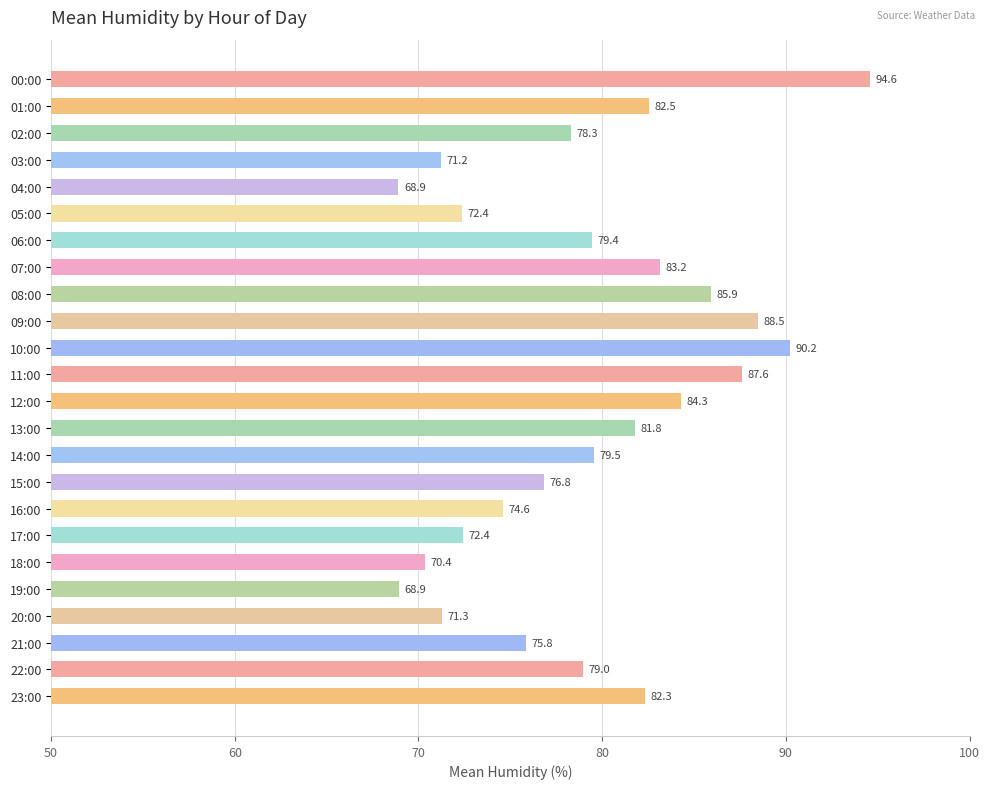

How many bars are there in total?

24